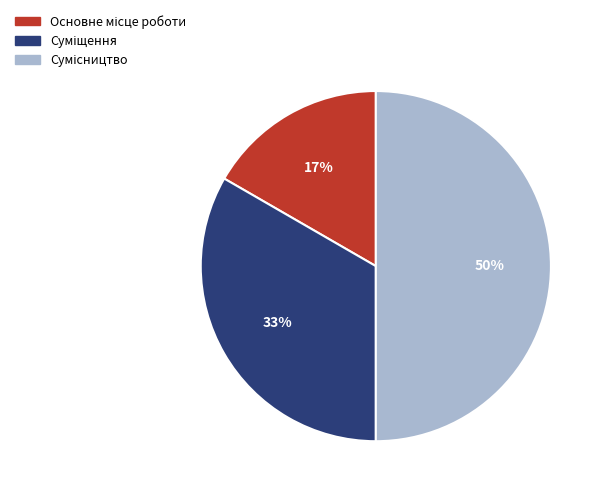

To the nearest percent, what is the difference between the largest and smallest slice percentages?

33%